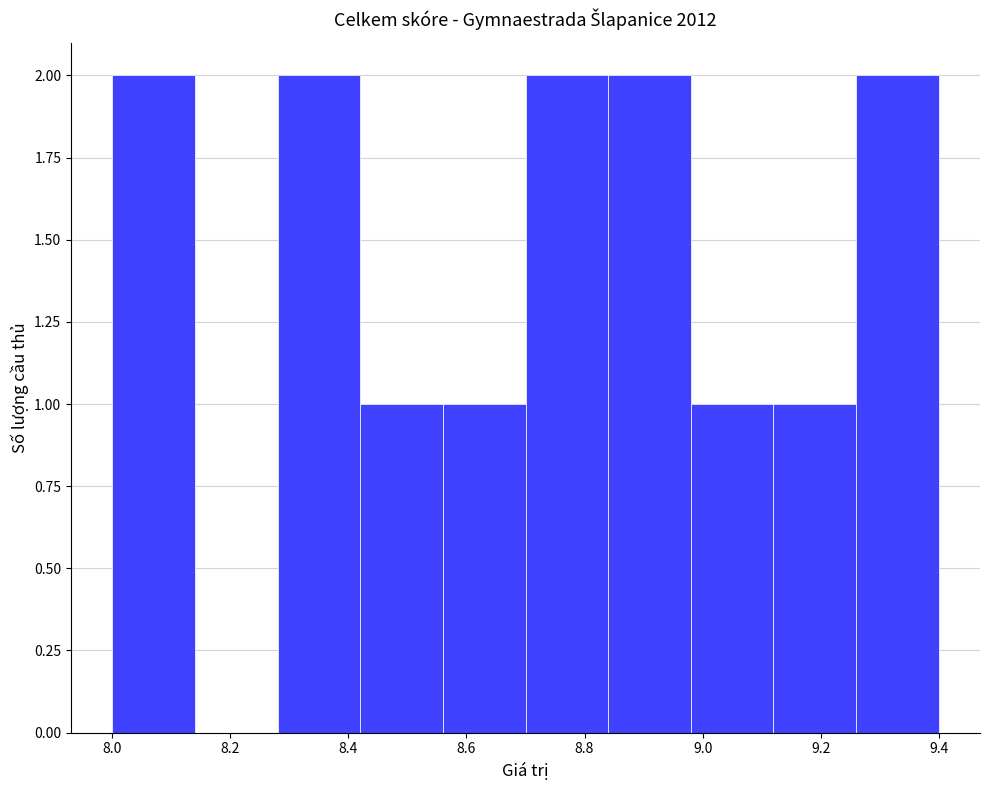

What is the height of the bar covering 8.00 to 8.14 on the x-axis? The values are not printed on the chart, so give them approximately, as read against the axis.

2